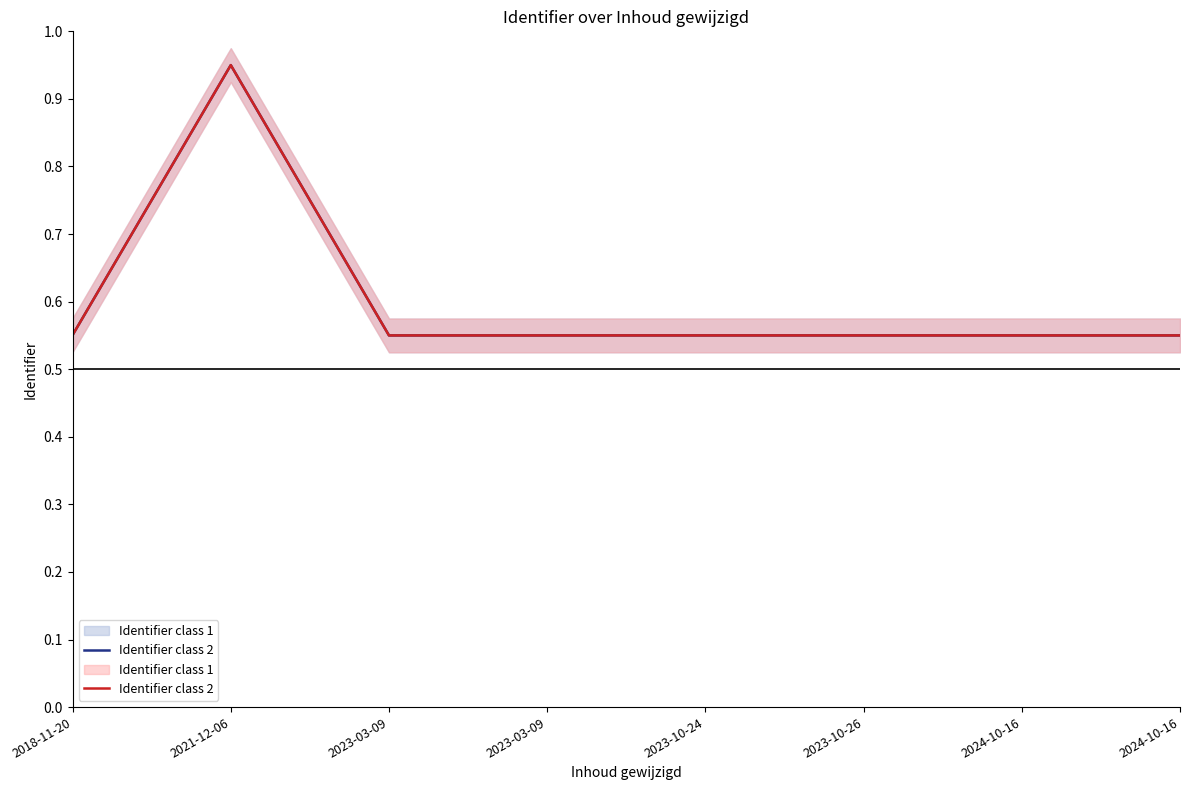

What is the value of the 8th point from the left?

0.6